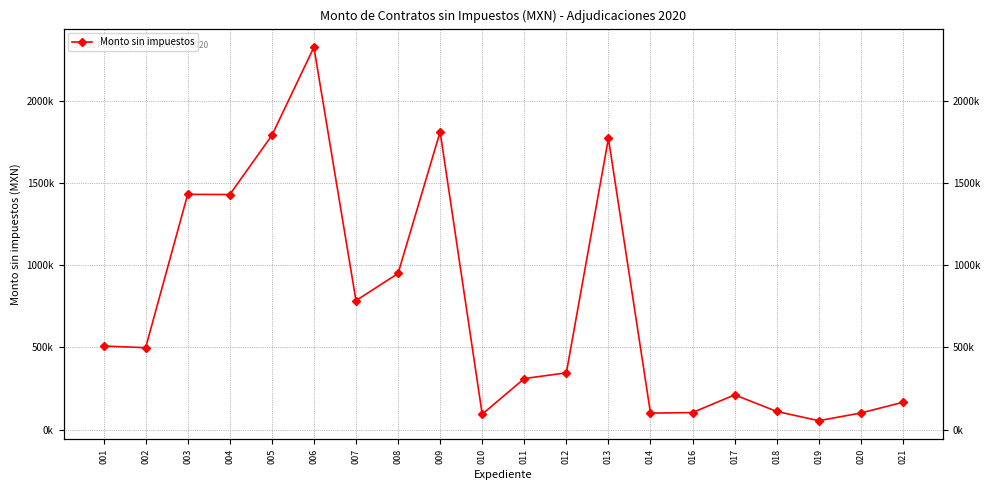

Count the number of categories in the chart.

20